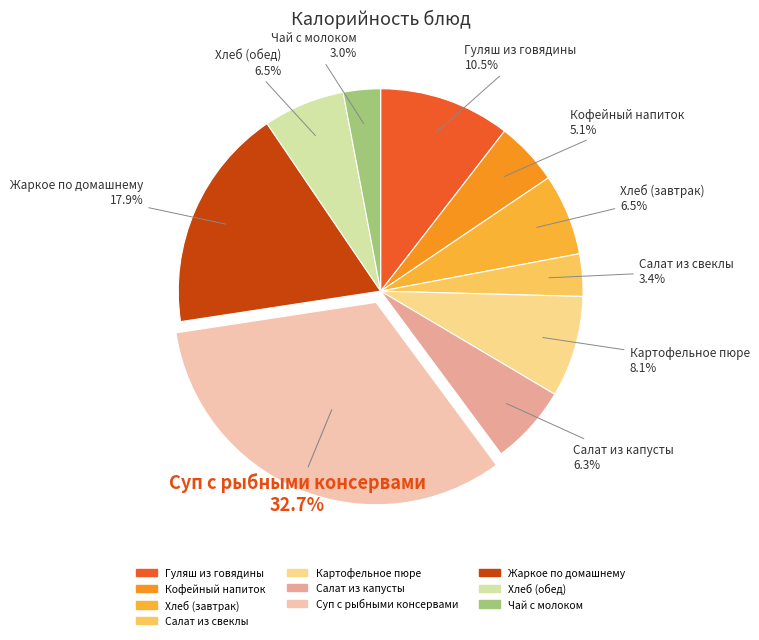

Which has a higher value, Гуляш из говядины or Салат из капусты?

Гуляш из говядины